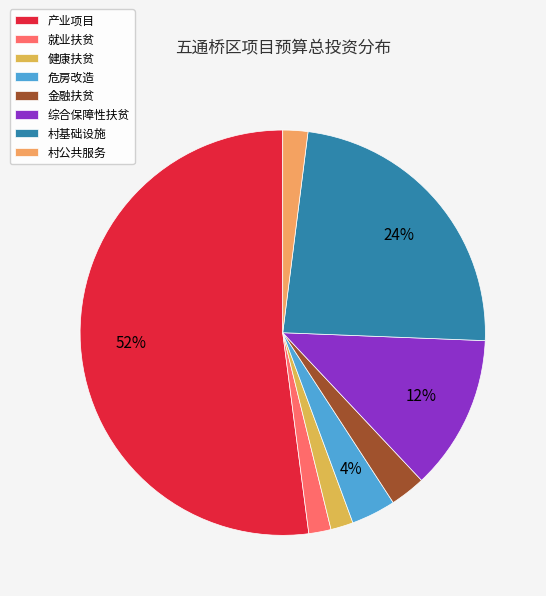

Rank the categories by value from highest to lowest.

产业项目, 村基础设施, 综合保障性扶贫, 危房改造, 金融扶贫, 村公共服务, 健康扶贫, 就业扶贫